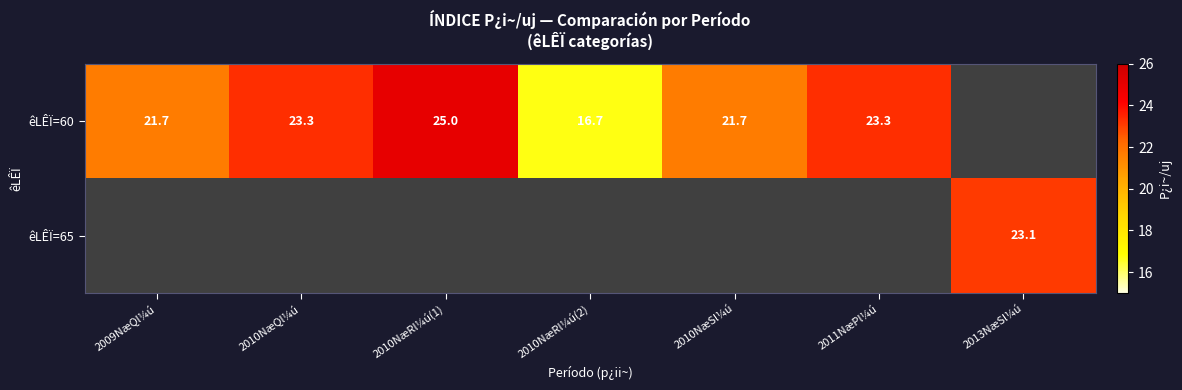

The êLÊÏ=60 series shows 37.1 at 2011NæPl¼ú. True or false?

False